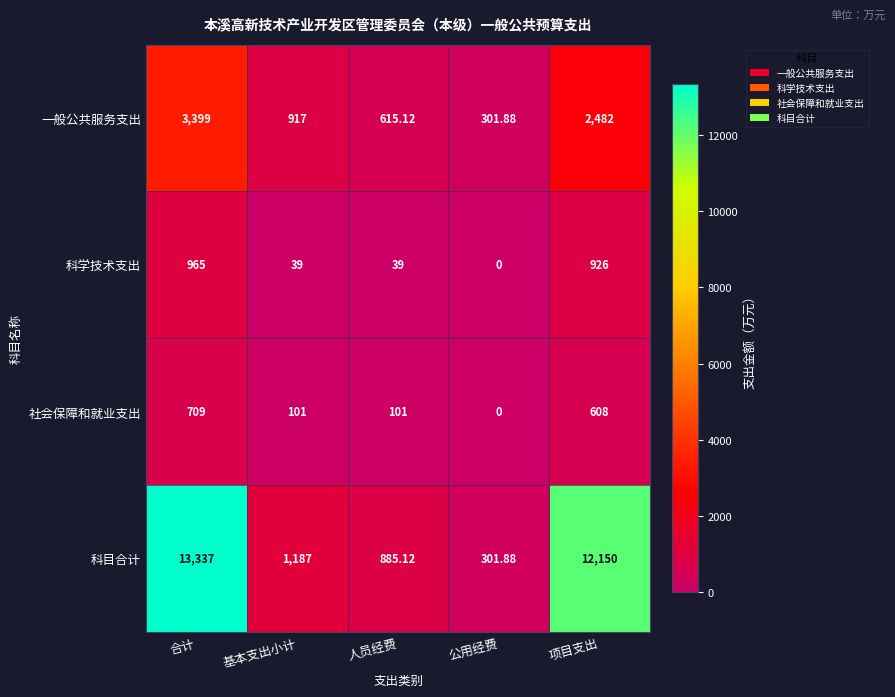

Rank the series by their maximum value, from lowest to highest.

社会保障和就业支出, 科学技术支出, 一般公共服务支出, 科目合计